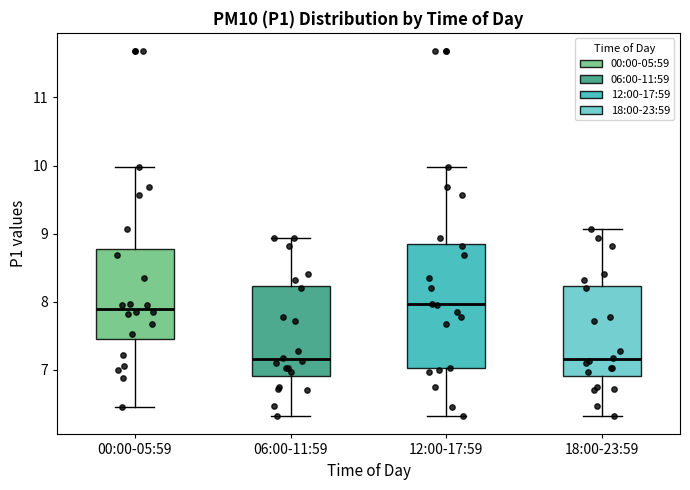

Reading left to right, read every box against the y-axis: the position of its median line, the range the box covers, and the ends of its whiskers. The values are not printed on the chart, so give them approximately, as read against the axis.

00:00-05:59: median 7.9, box 7.5 to 8.8, whiskers 6.5 to 10.0
06:00-11:59: median 7.2, box 6.9 to 8.2, whiskers 6.3 to 8.9
12:00-17:59: median 8.0, box 7.0 to 8.8, whiskers 6.3 to 10.0
18:00-23:59: median 7.2, box 6.9 to 8.2, whiskers 6.3 to 9.1